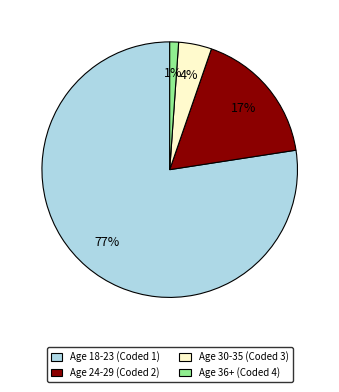

How many segments does this pie chart have?

4